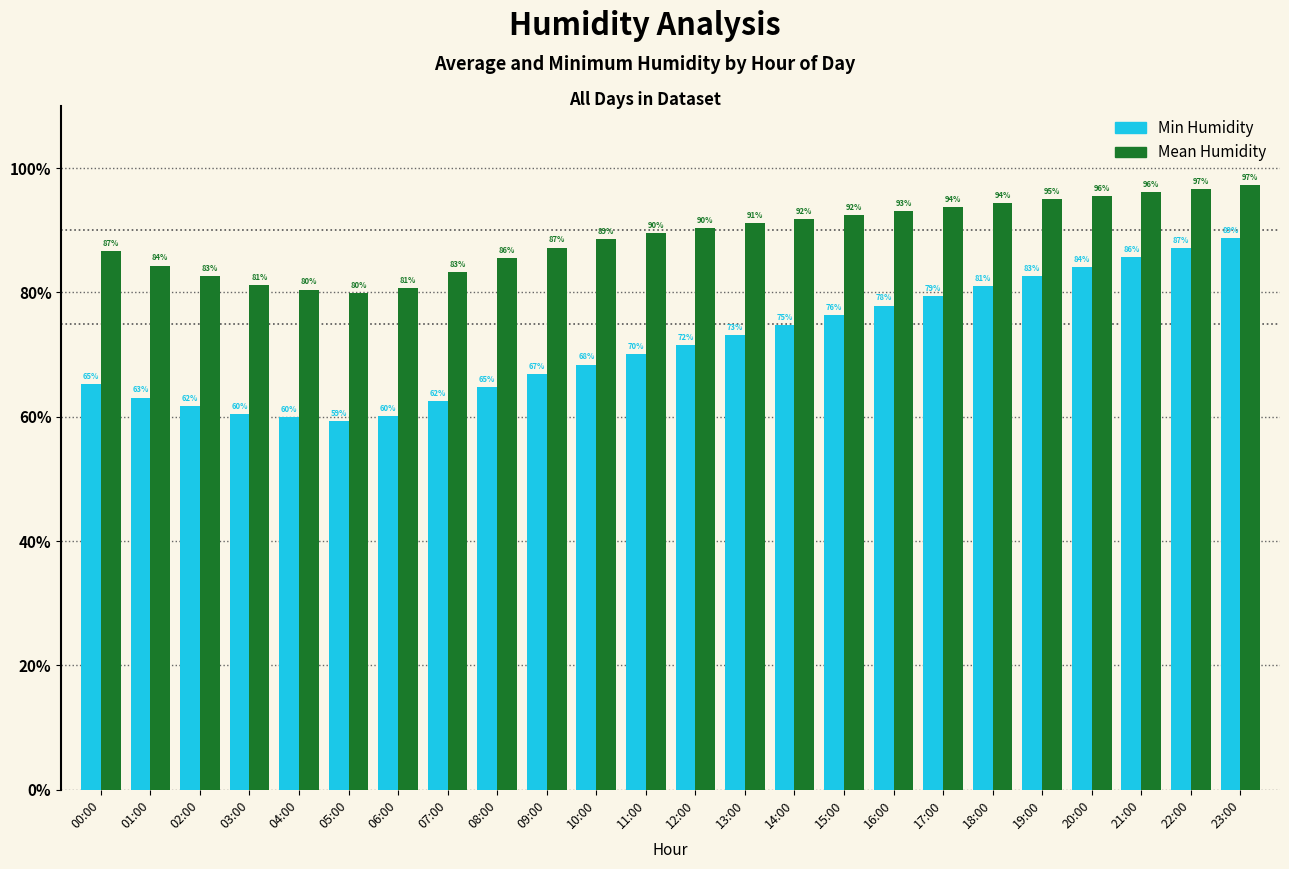

Which series has the largest range (max minus min)?

Min Humidity